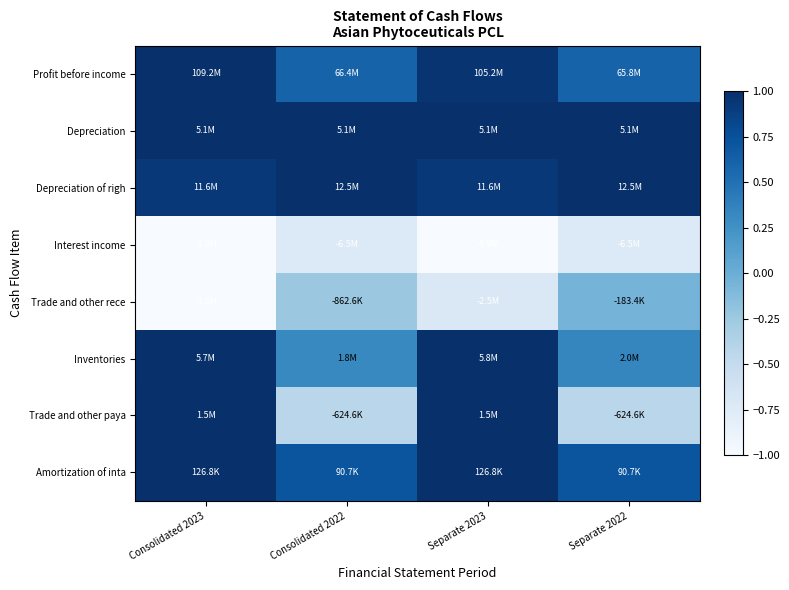

Reading right to left, list all the values displayed in this chart.

Profit before income: Separate 2022=0.6	Separate 2023=1.0	Consolidated 2022=0.6	Consolidated 2023=1.0
Depreciation: Separate 2022=1.0	Separate 2023=1.0	Consolidated 2022=1.0	Consolidated 2023=1.0
Depreciation of righ: Separate 2022=1.0	Separate 2023=0.9	Consolidated 2022=1.0	Consolidated 2023=0.9
Interest income: Separate 2022=-0.7	Separate 2023=-1.0	Consolidated 2022=-0.7	Consolidated 2023=-1.0
Trade and other rece: Separate 2022=-0.1	Separate 2023=-0.7	Consolidated 2022=-0.2	Consolidated 2023=-1.0
Inventories: Separate 2022=0.3	Separate 2023=1.0	Consolidated 2022=0.3	Consolidated 2023=1.0
Trade and other paya: Separate 2022=-0.4	Separate 2023=1.0	Consolidated 2022=-0.4	Consolidated 2023=1.0
Amortization of inta: Separate 2022=0.7	Separate 2023=1.0	Consolidated 2022=0.7	Consolidated 2023=1.0